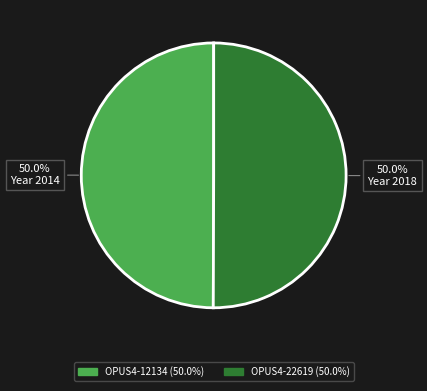

What is the ratio of the value at OPUS4-22619 to the value at OPUS4-12134?

1.0